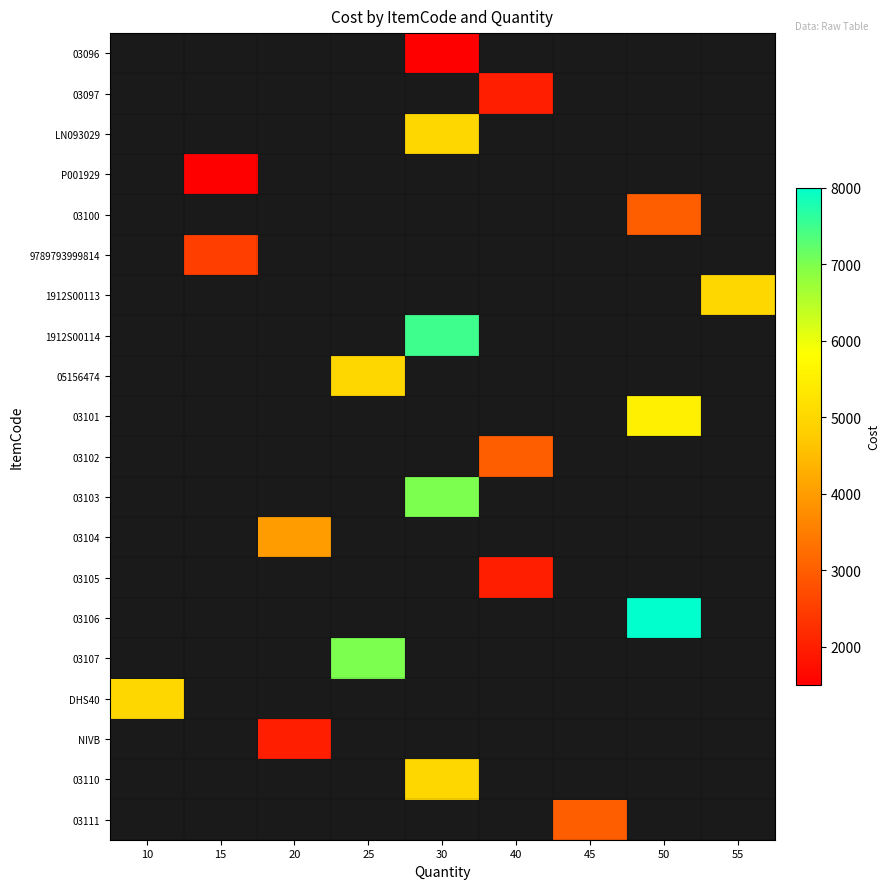

Which category has the lowest value in the 03103 series?

10